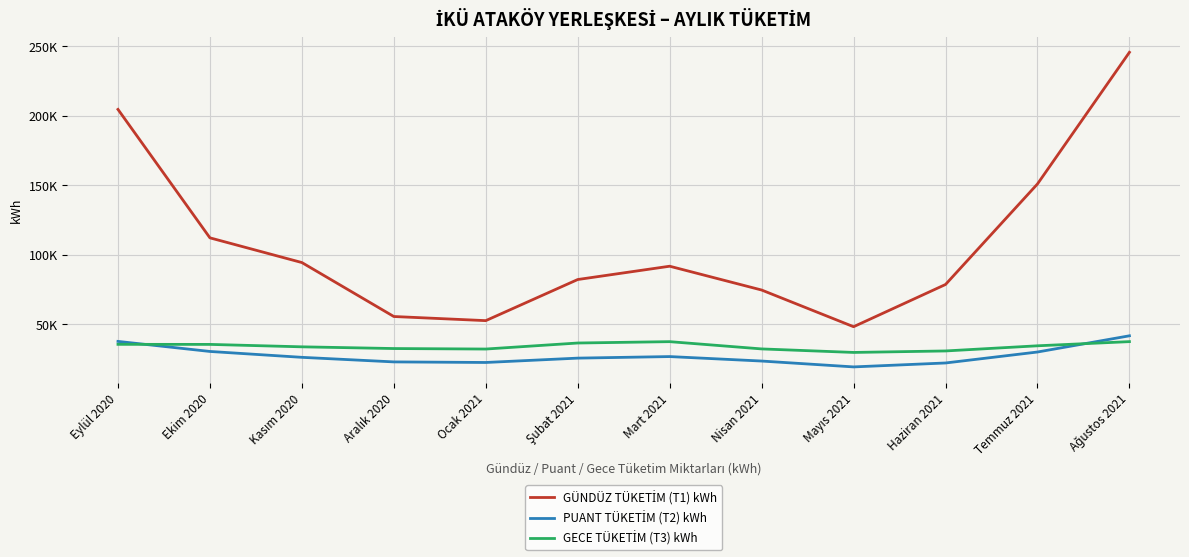

Does the chart have visible grid lines?

Yes